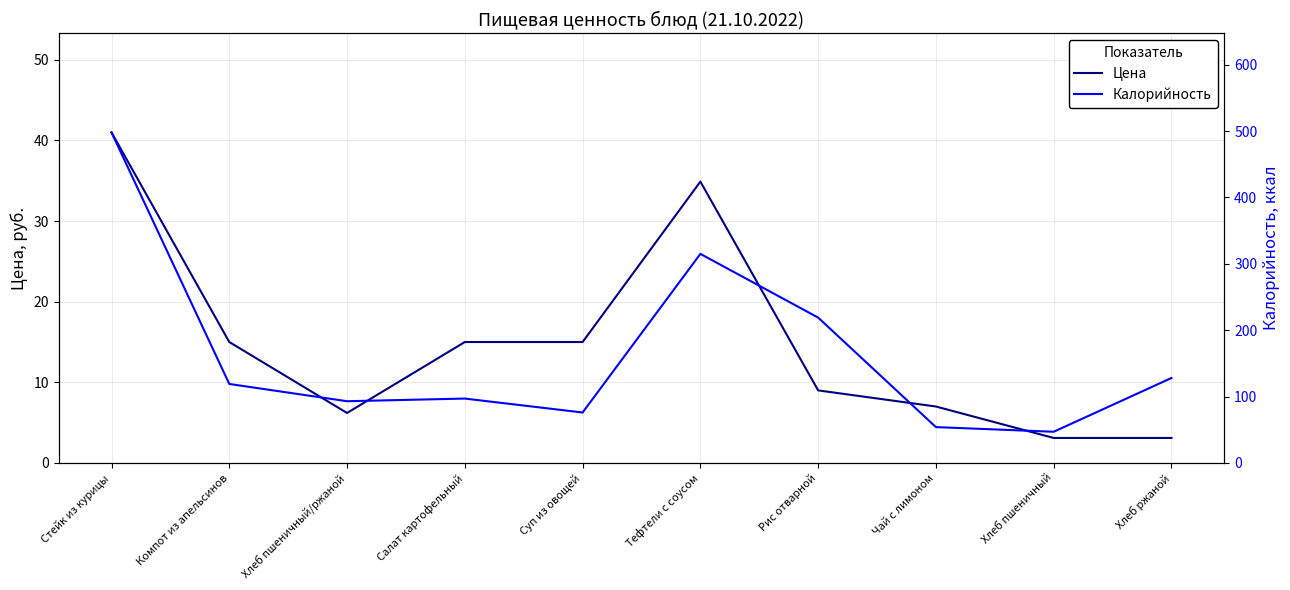

What is the difference between the maximum and second lowest values in the Цена series?

37.9